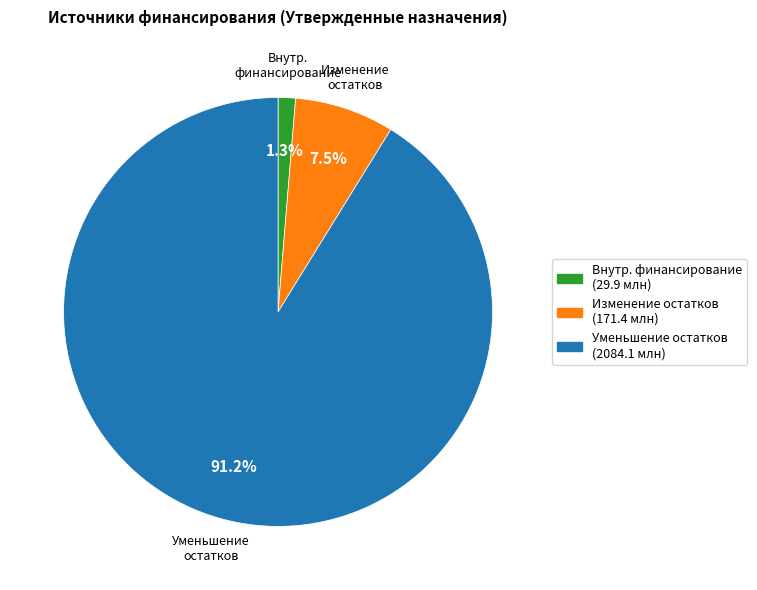

Do Уменьшение остатков and Изменение остатков together represent more than half of the pie?

Yes